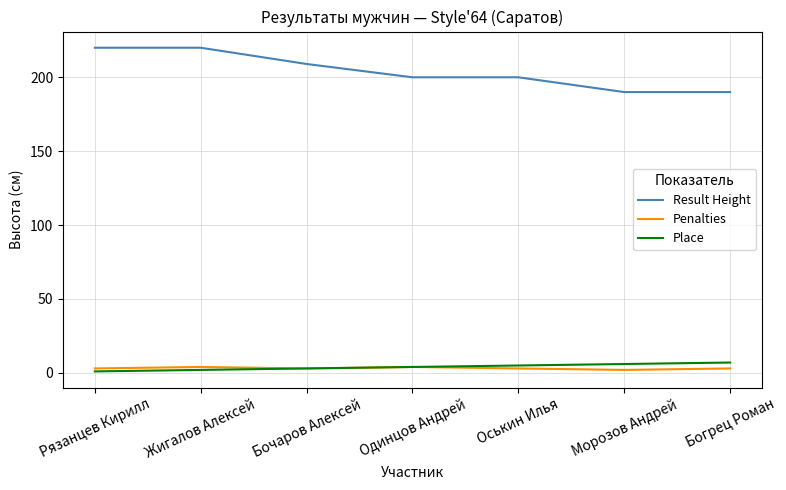

How many Penalties values are between 3 and 4?

6